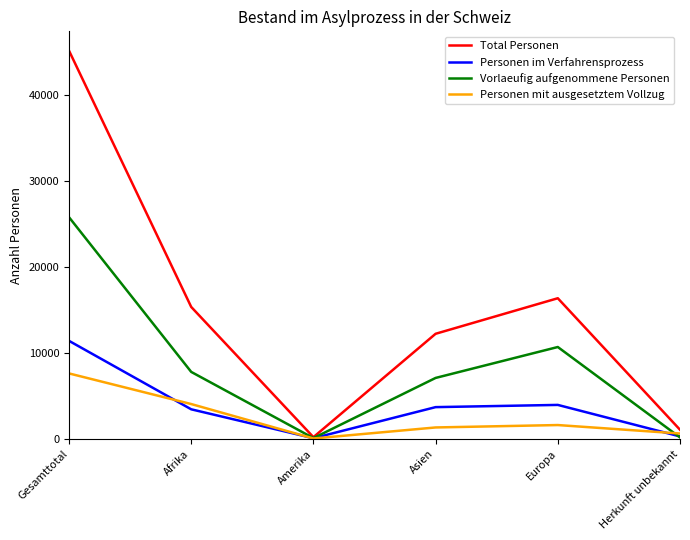

Where is the first local minimum for Total Personen?

Amerika